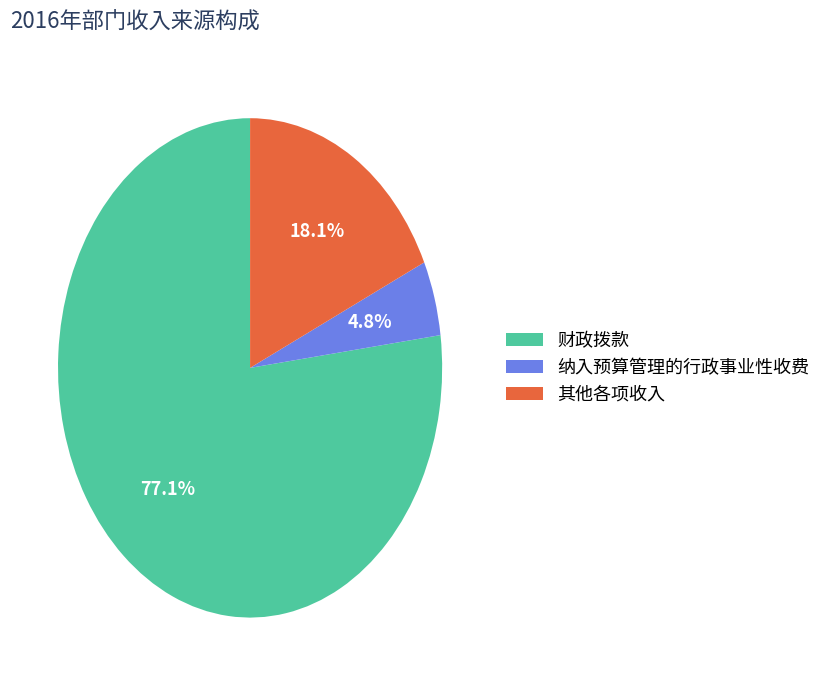

To the nearest percent, what is the difference between the largest and smallest slice percentages?

72%